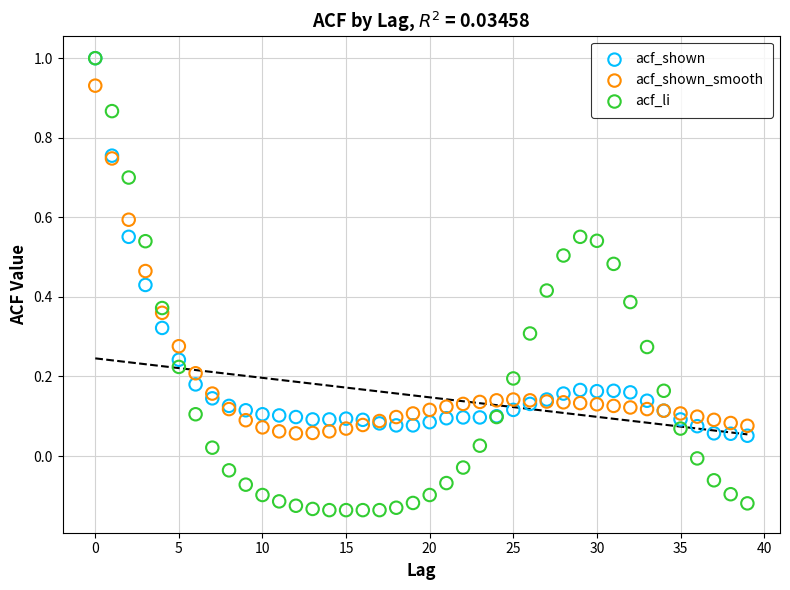

Which series has the largest Y range (max minus min)?

acf_li